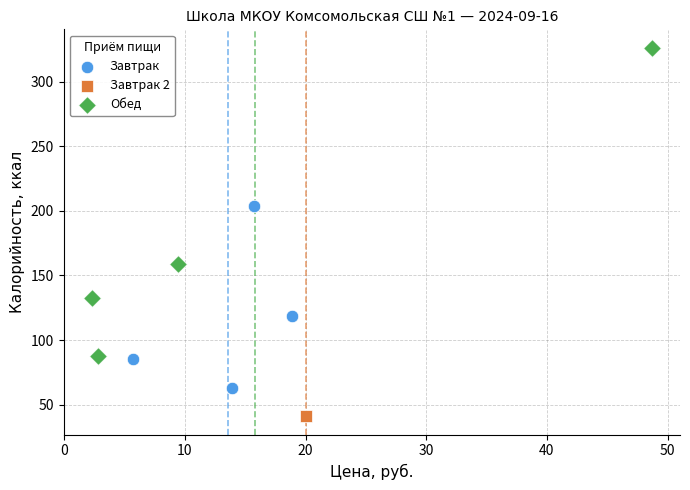

What are all the series names shown in the legend?

Завтрак, Завтрак 2, Обед